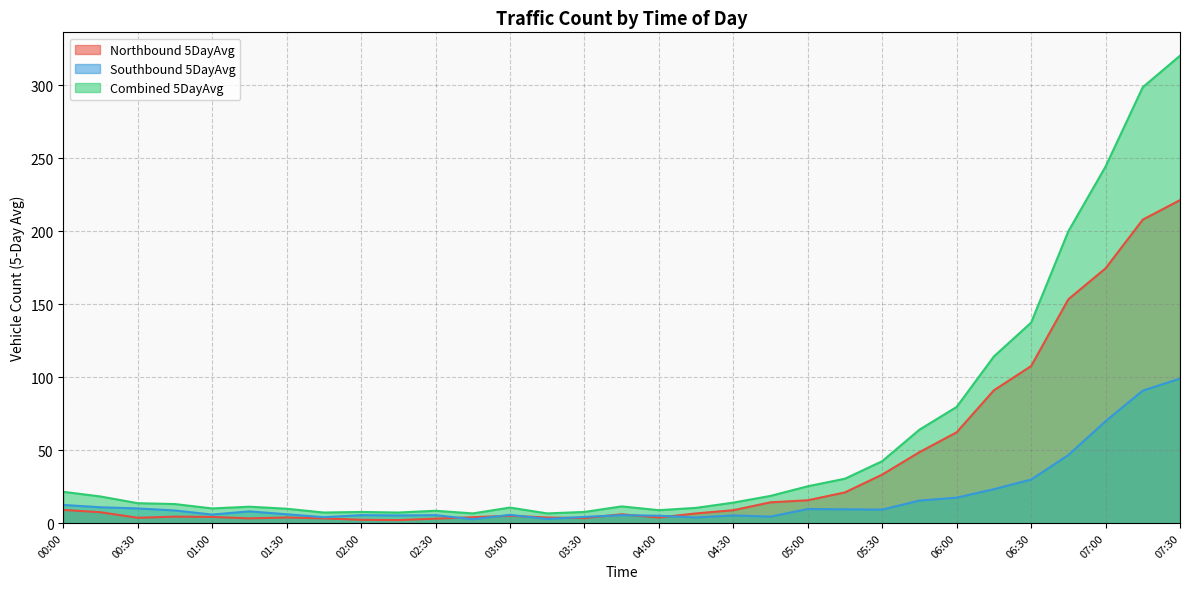

Where is Southbound 5DayAvg nearest to the value 50?

06:45